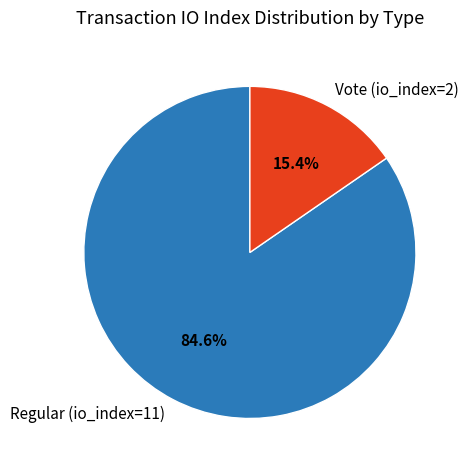

What percentage is the Regular (io_index=11) slice, to the nearest percent?

85%